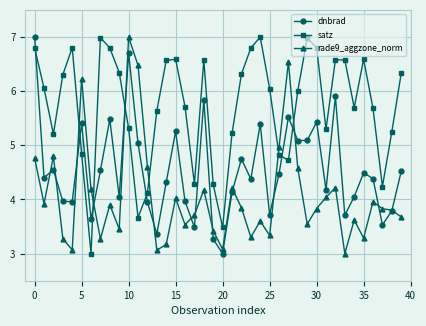

What is the lowest value of the dnbrad series?

3.0